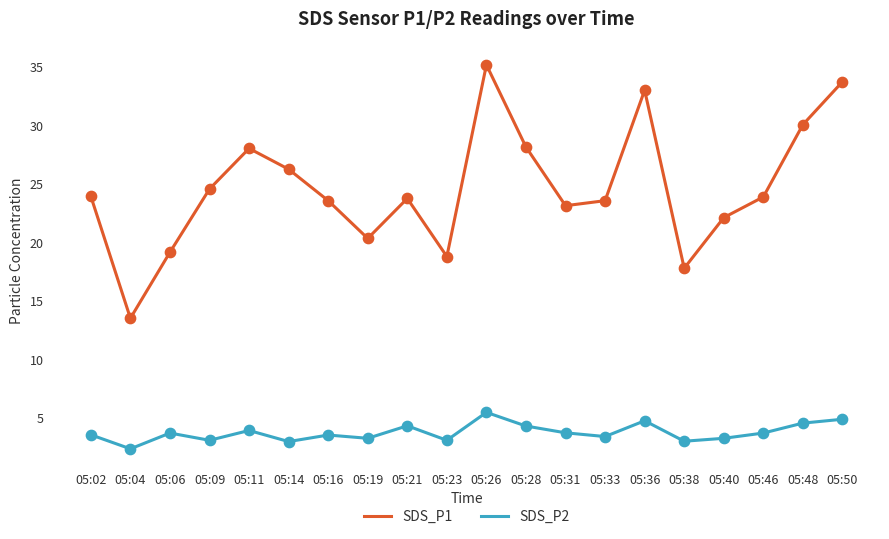

Which series has the largest total across all categories?

SDS_P1